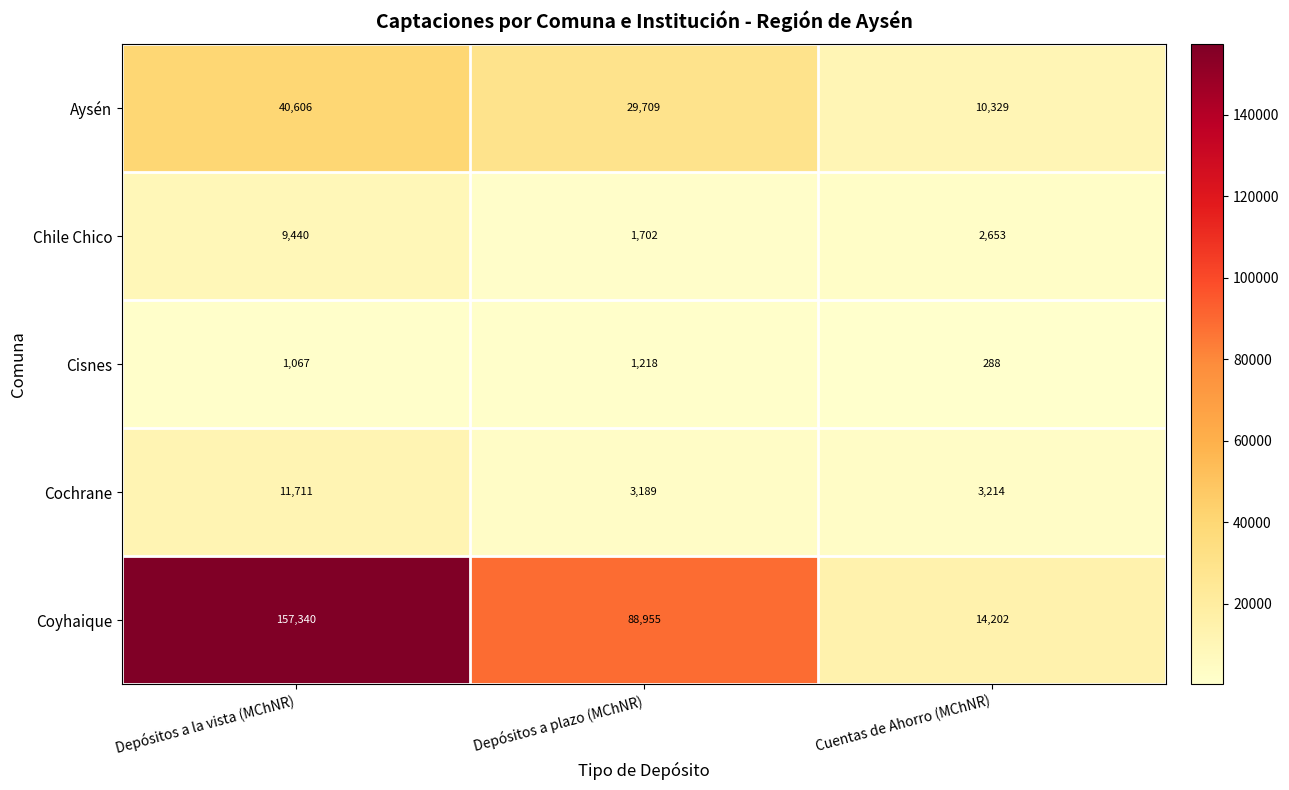

What is the difference between the maximum and minimum values in the Cochrane series?

8522